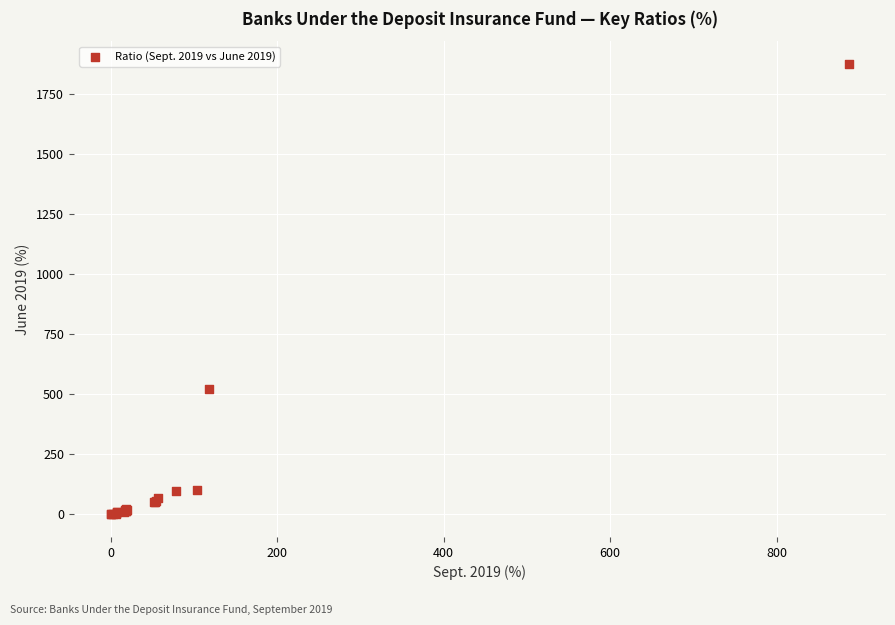

What Y value in the scatter plot is closest to 938?

524.1